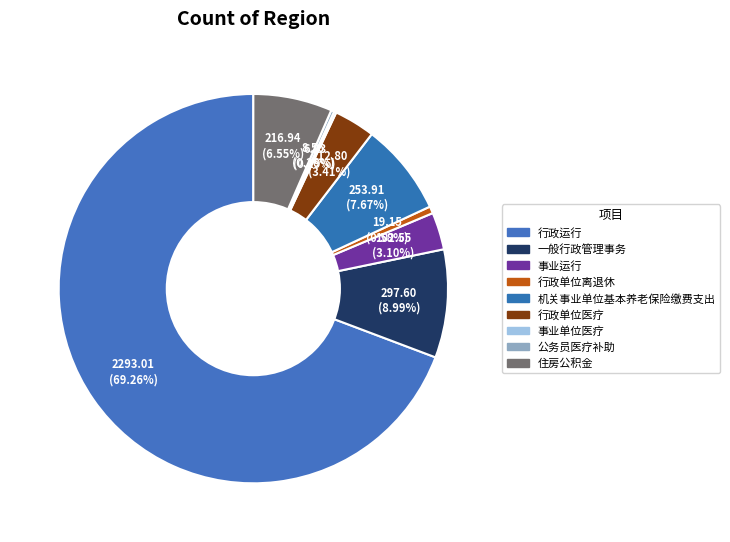

To the nearest percent, what percentage of the pie is 行政单位医疗?

3%